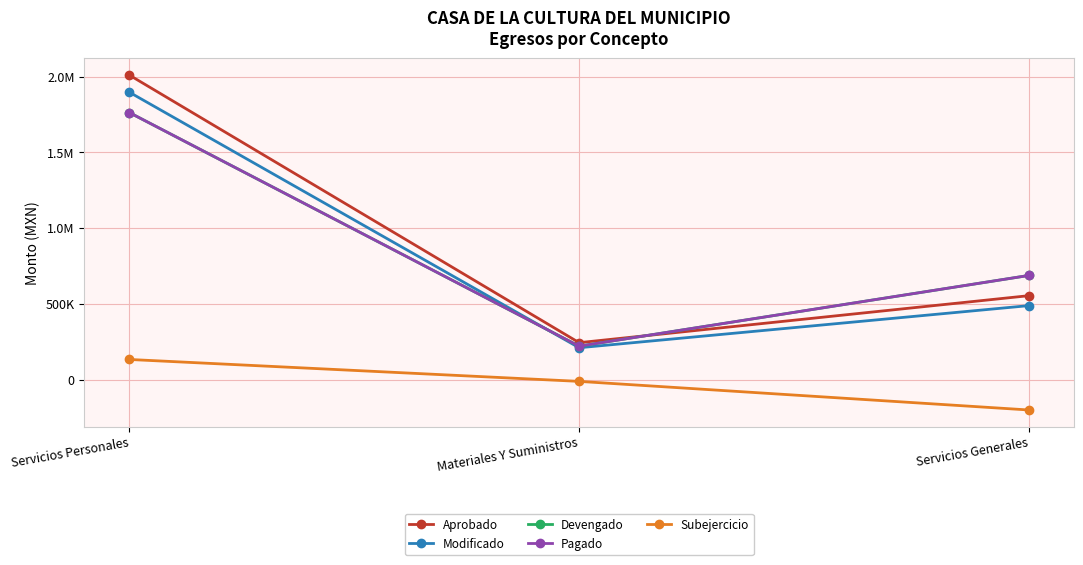

Is it true that Pagado equals 1762373.3 at Servicios Personales?

True